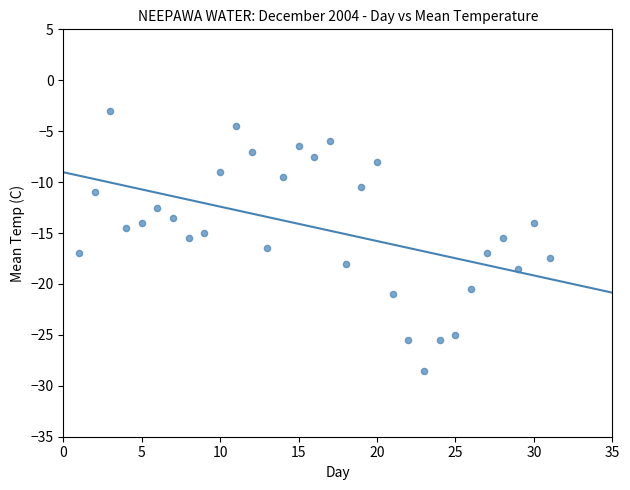

What is the range of X values (max minus min)?

30.0